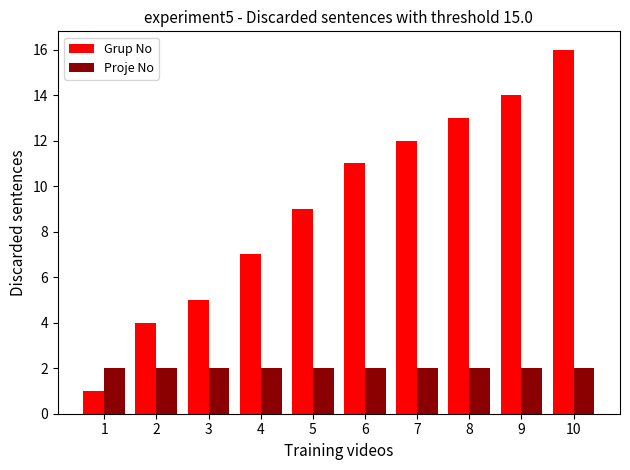

What is the smallest value displayed?

1